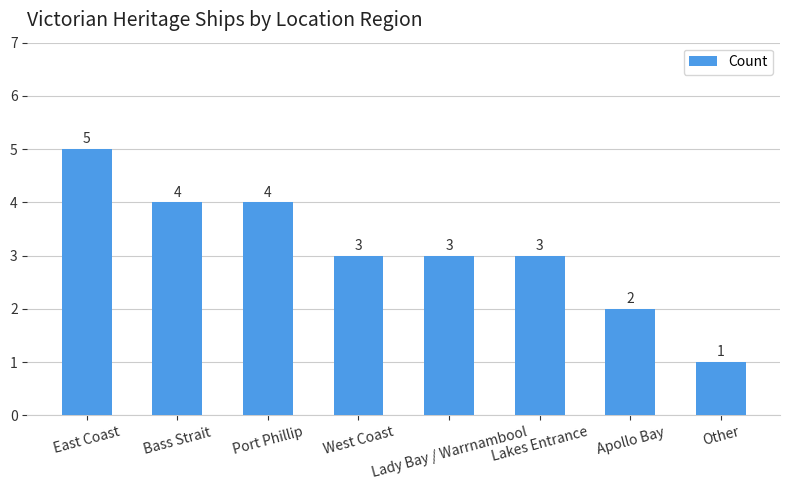

Is it true that the value at Lakes Entrance is 3?

True